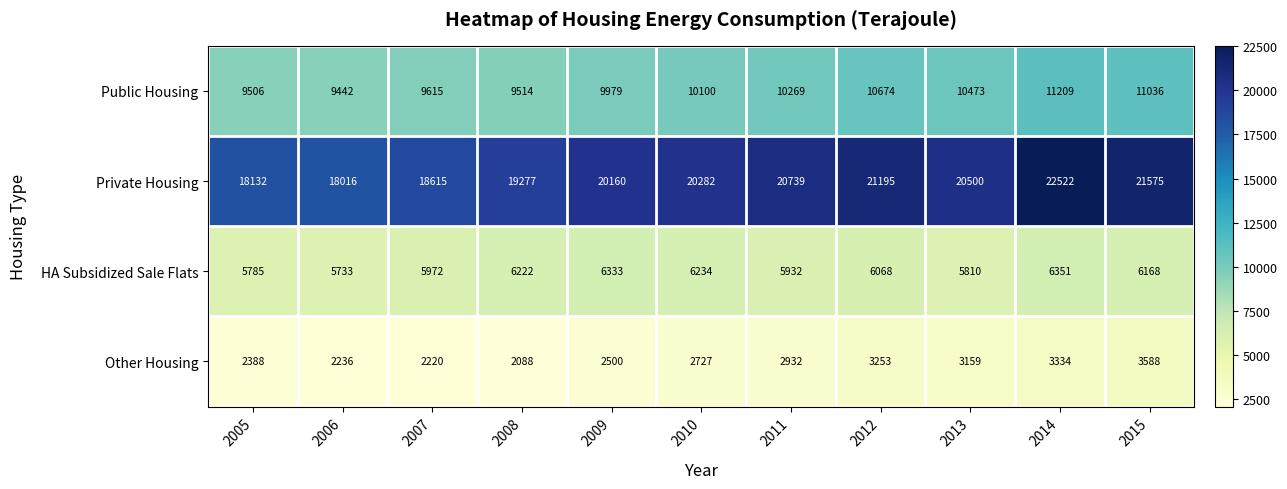

Which series changed the most between 2010 and 2015?

Private Housing